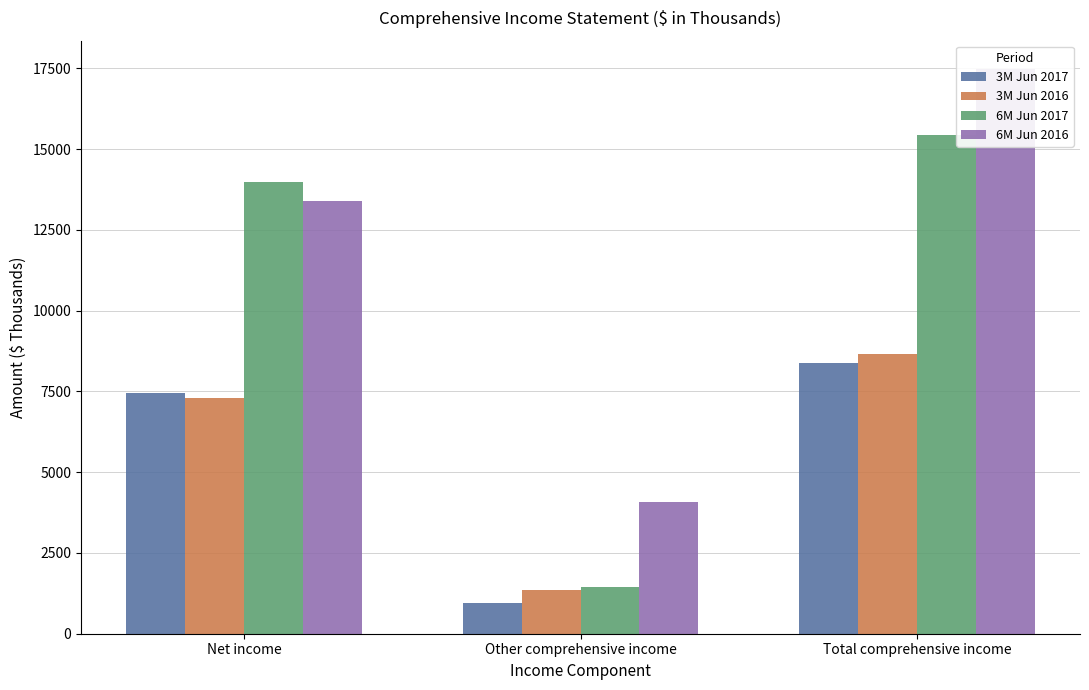

How many data points in 6M Jun 2017 are above 13987?

1